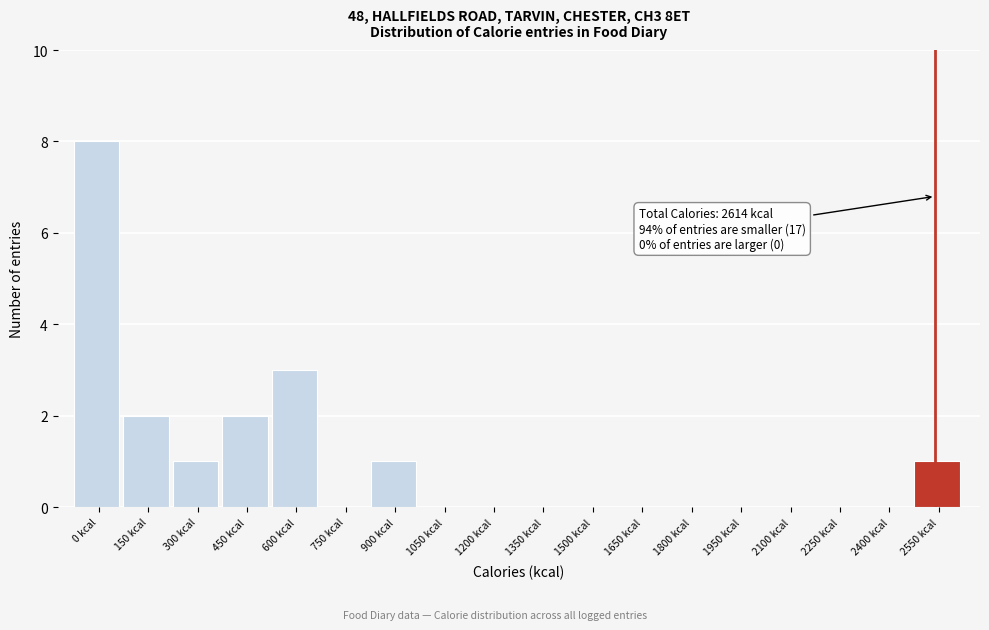

Reading left to right, what are all the values shown in this chart?

0 kcal=8	150 kcal=2	300 kcal=1	450 kcal=2	600 kcal=3	750 kcal=0	900 kcal=1	1050 kcal=0	1200 kcal=0	1350 kcal=0	1500 kcal=0	1650 kcal=0	1800 kcal=0	1950 kcal=0	2100 kcal=0	2250 kcal=0	2400 kcal=0	2550 kcal=1